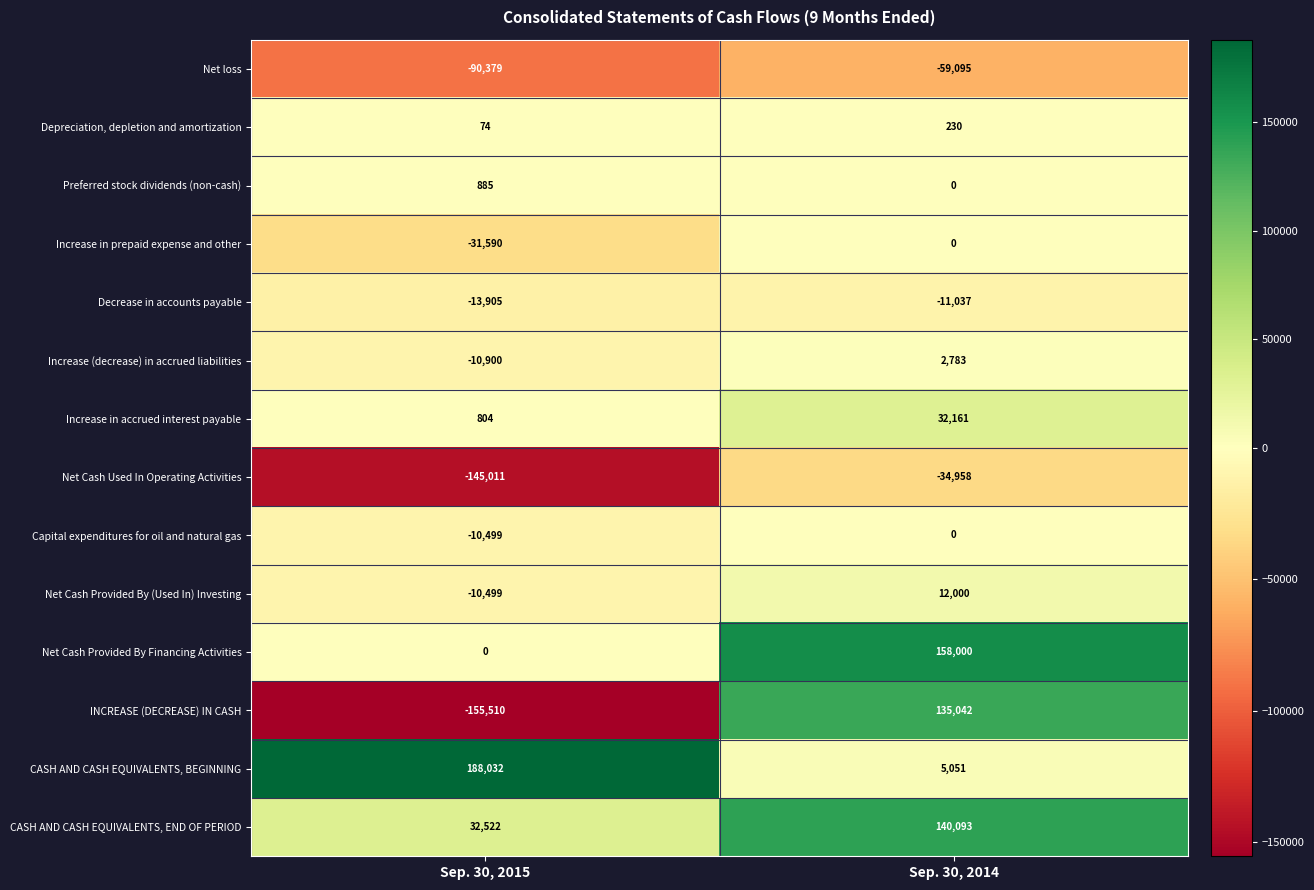

Which category has the lowest value across all series?

Sep. 30, 2015